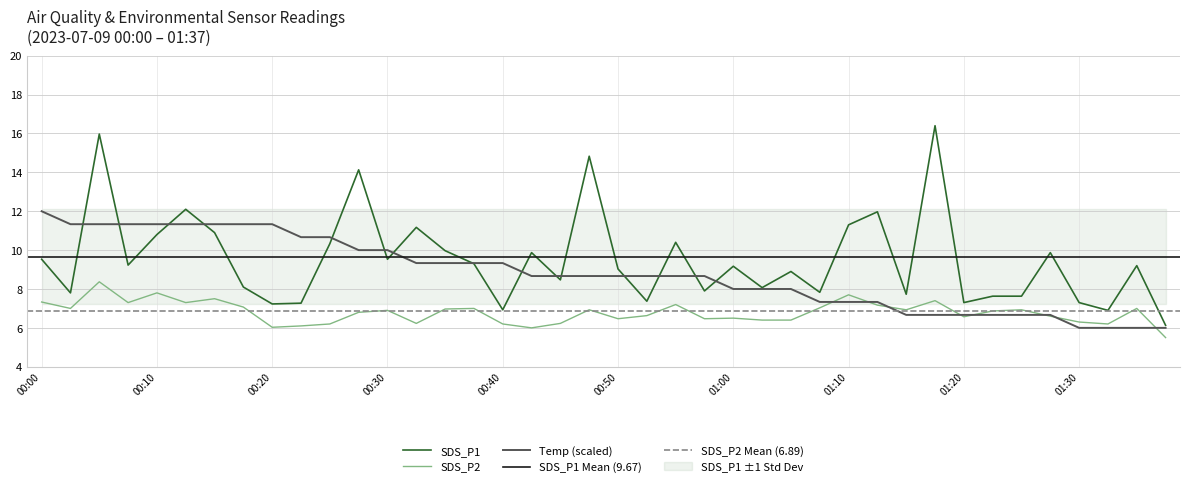

The value of SDS_P1 at 01:05 is 8.9. True or false?

True